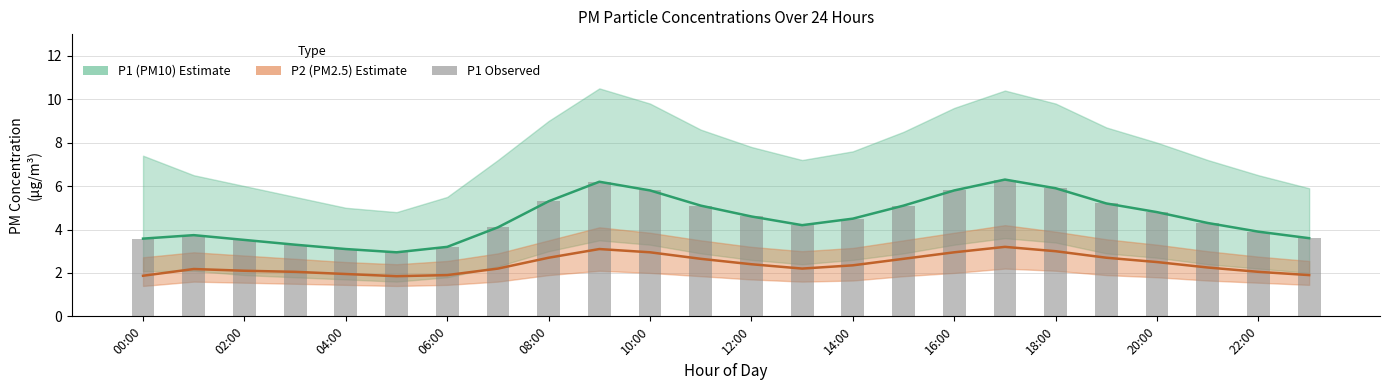

Reading left to right, what are all the values shown in this chart?

P1 (PM10): 3.6	3.7	3.5	3.3	3.1	3.0	3.2	4.1	5.3	6.2	5.8	5.1	4.6	4.2	4.5	5.1	5.8	6.3	5.9	5.2	4.8	4.3	3.9	3.6
P2 (PM2.5): 1.9	2.2	2.1	2.0	1.9	1.9	1.9	2.2	2.7	3.1	3.0	2.6	2.4	2.2	2.4	2.6	3.0	3.2	3.0	2.7	2.5	2.2	2.0	1.9
P1 observed: 3.6	3.7	3.5	3.3	3.1	3.0	3.2	4.1	5.3	6.2	5.8	5.1	4.6	4.2	4.5	5.1	5.8	6.3	5.9	5.2	4.8	4.3	3.9	3.6